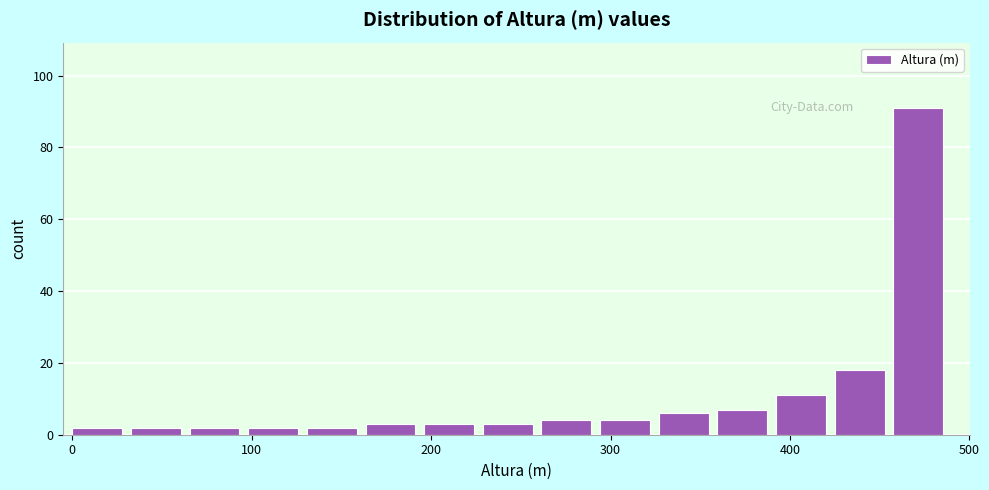

Read against the x-axis, roughly where is the centre of the tallest bar?

470